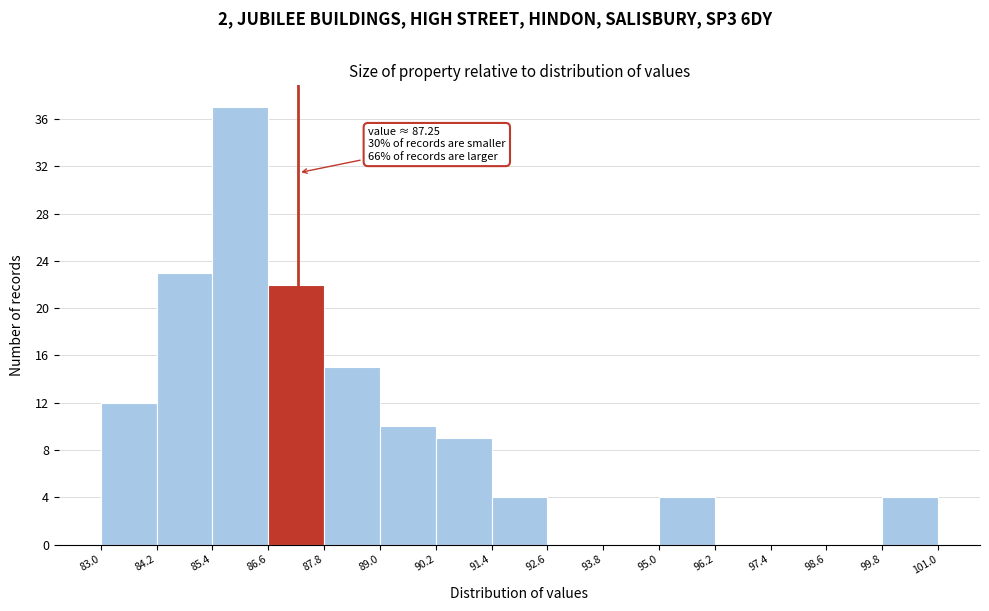

Which range on the x-axis has the tallest bar?

85.4 to 86.6